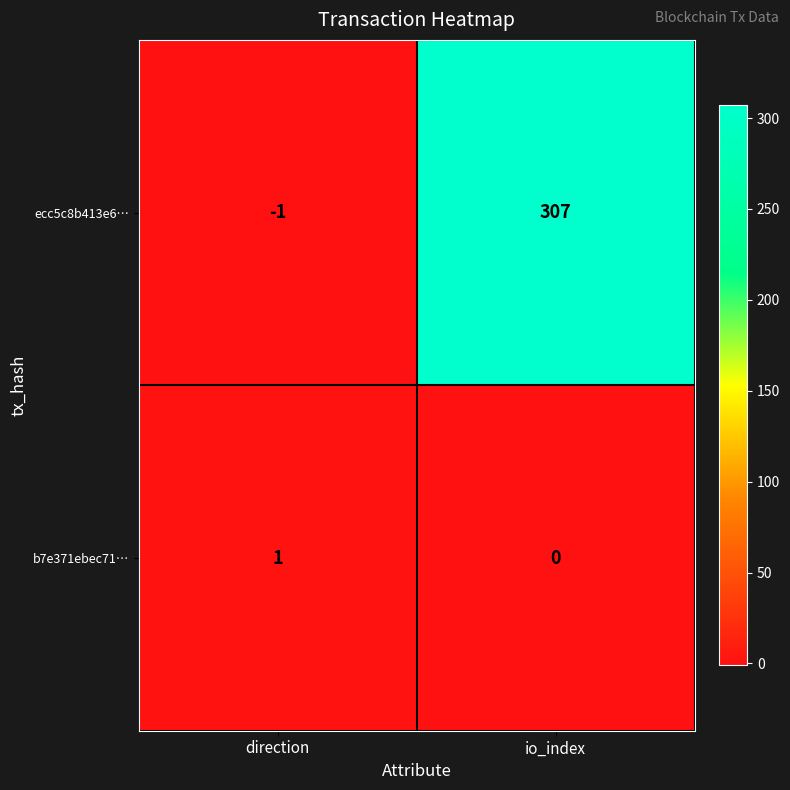

At which category is the sum across all series the highest?

io_index